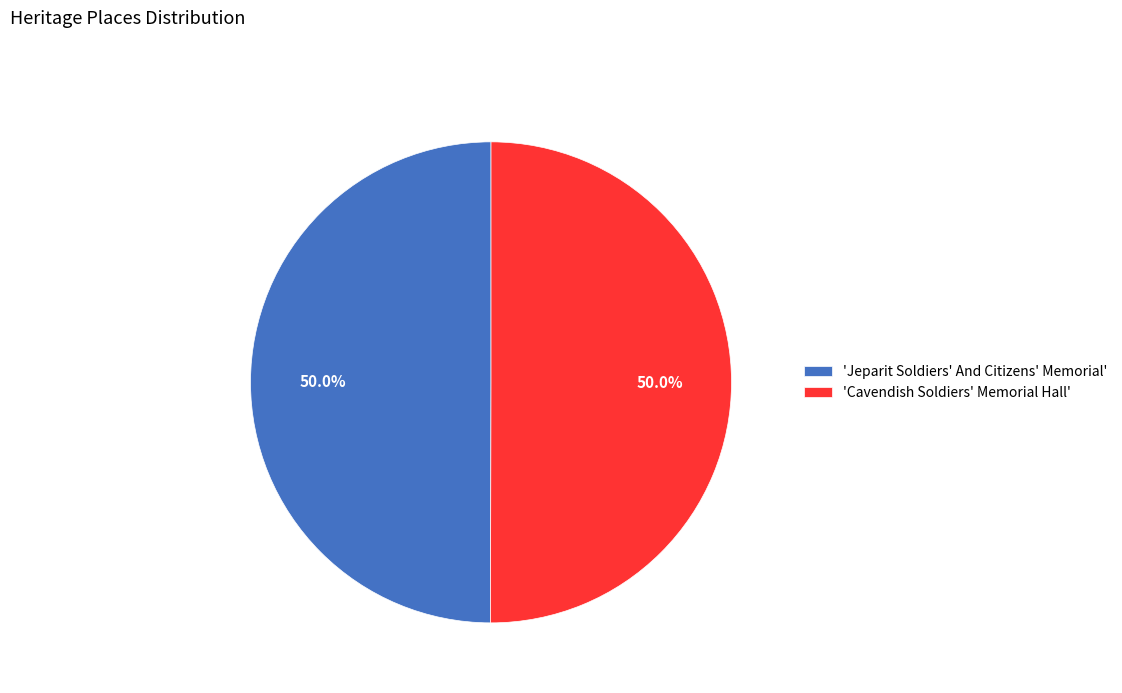

What portion of the pie excludes 'Jeparit Soldiers' And Citizens' Memorial'?

50.0%